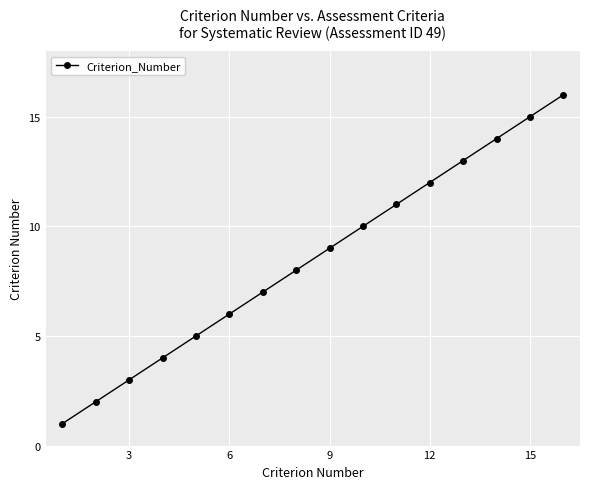

What is the sum of all values?

136